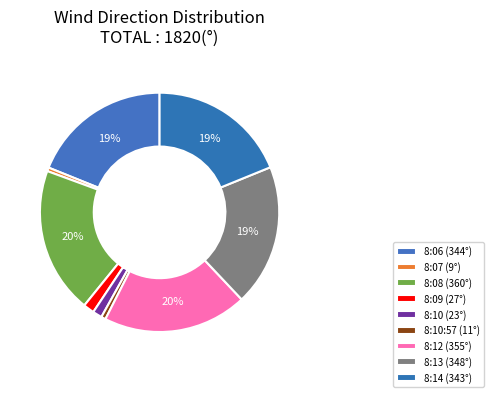

Which category has the smallest portion of the pie?

8:07